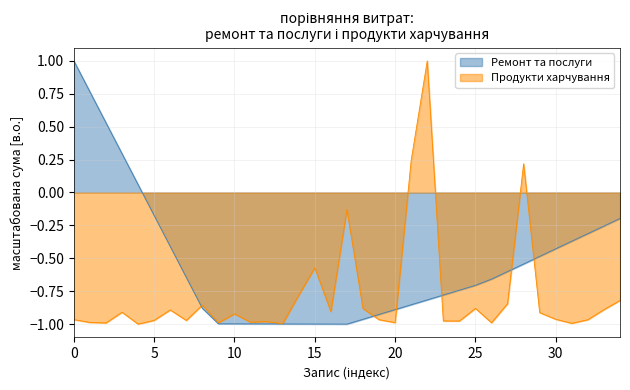

Count the number of data series in this chart.

2